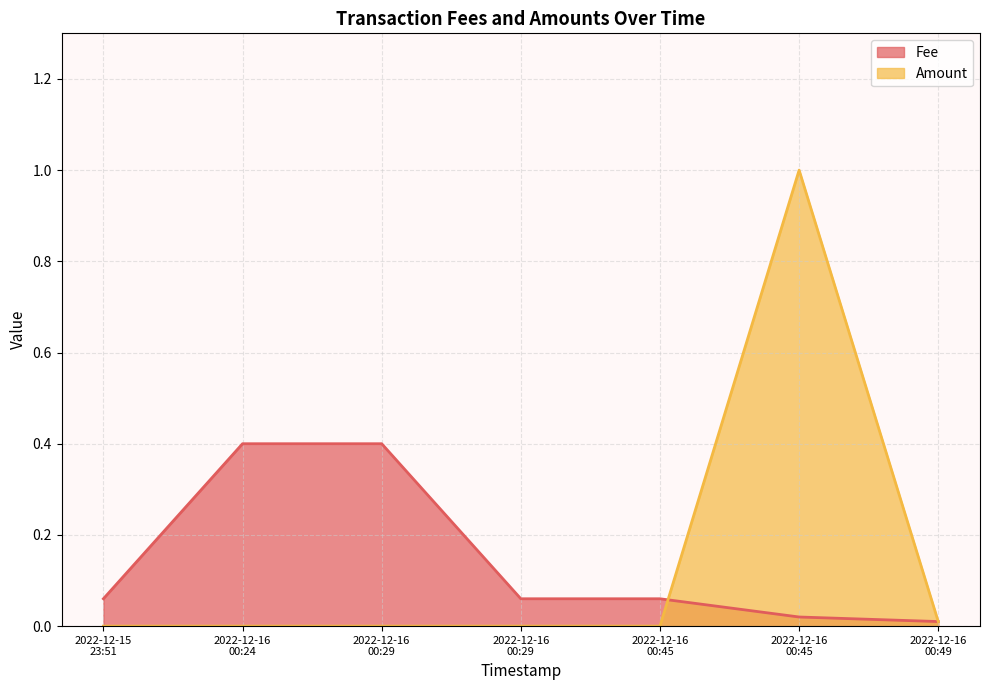

What are all the series names shown in the legend?

Fee, Amount